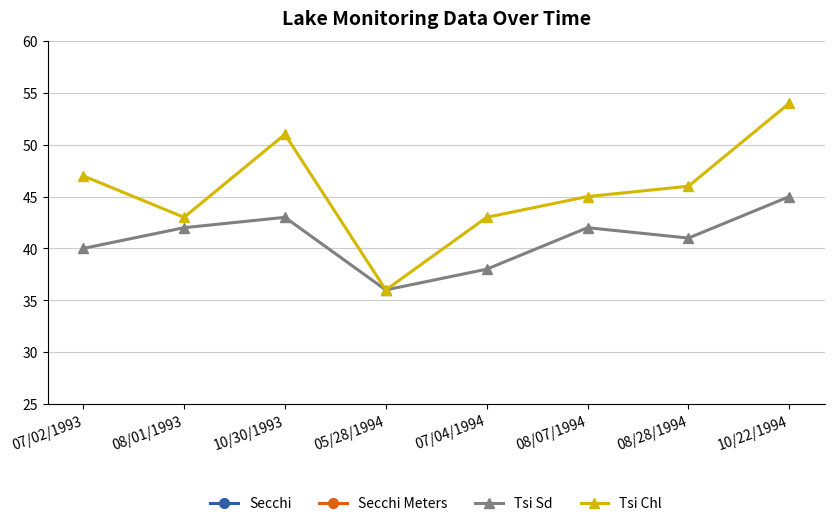

Rank the categories by Secchi value from lowest to highest.

10/22/1994, 10/30/1993, 08/01/1993, 08/07/1994, 08/28/1994, 07/02/1993, 07/04/1994, 05/28/1994